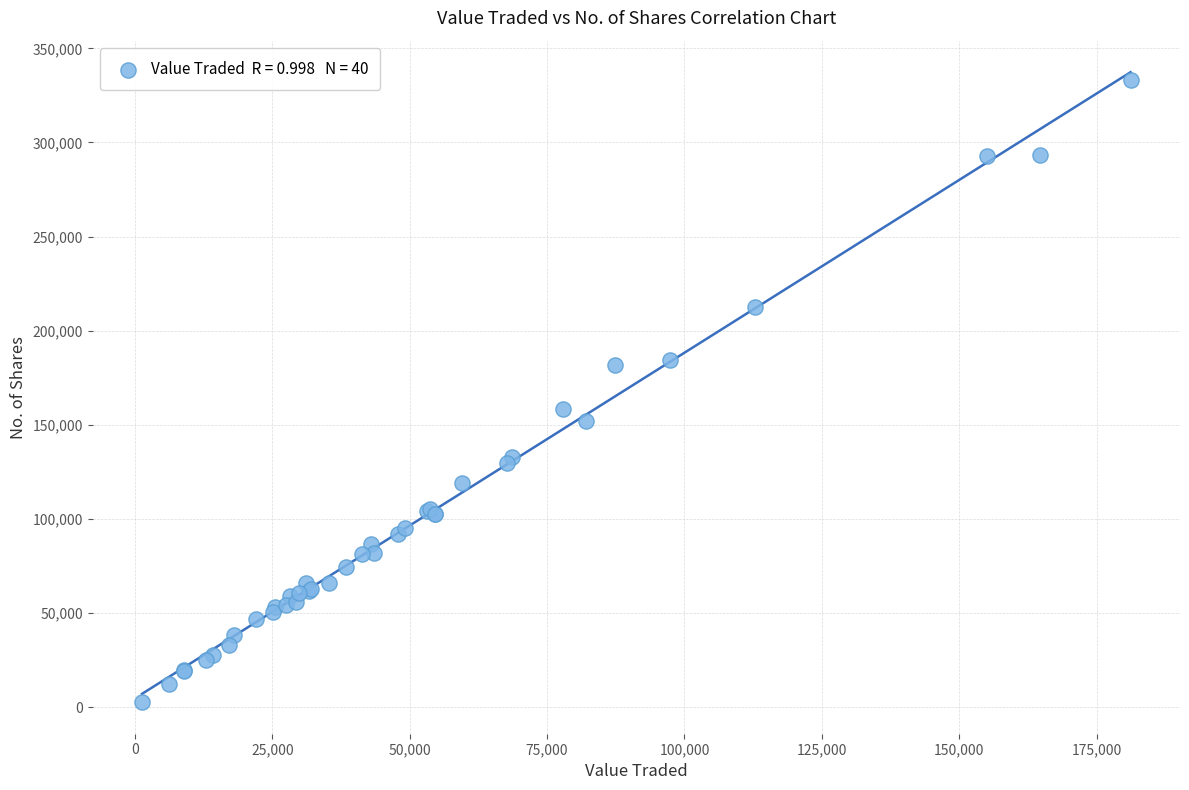

What Y value in the scatter plot is closest to 167756?

158589